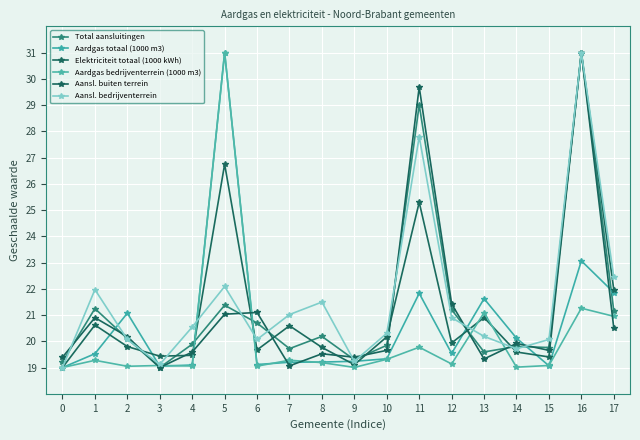

How many distinct data groups are displayed?

6